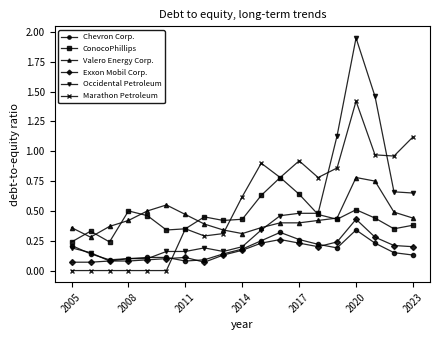

True or false: Exxon Mobil Corp. and Marathon Petroleum intersect in this chart.

True